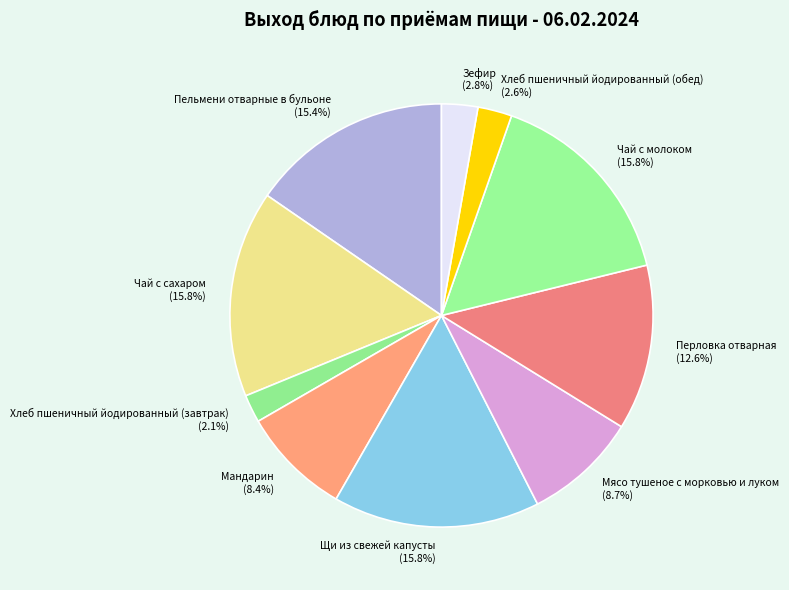

Count the number of slices in the pie.

10